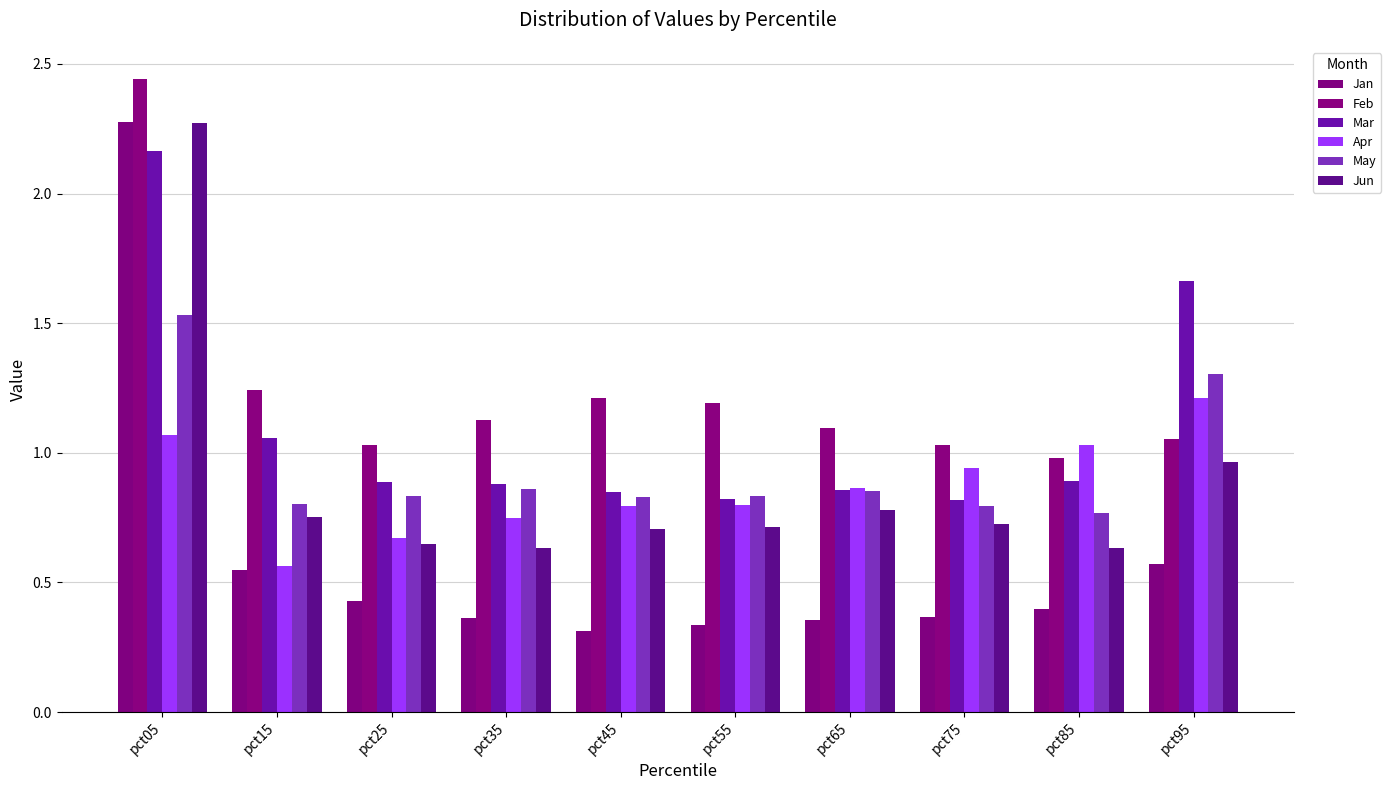

Which category has the lowest value in the Feb series?

pct85